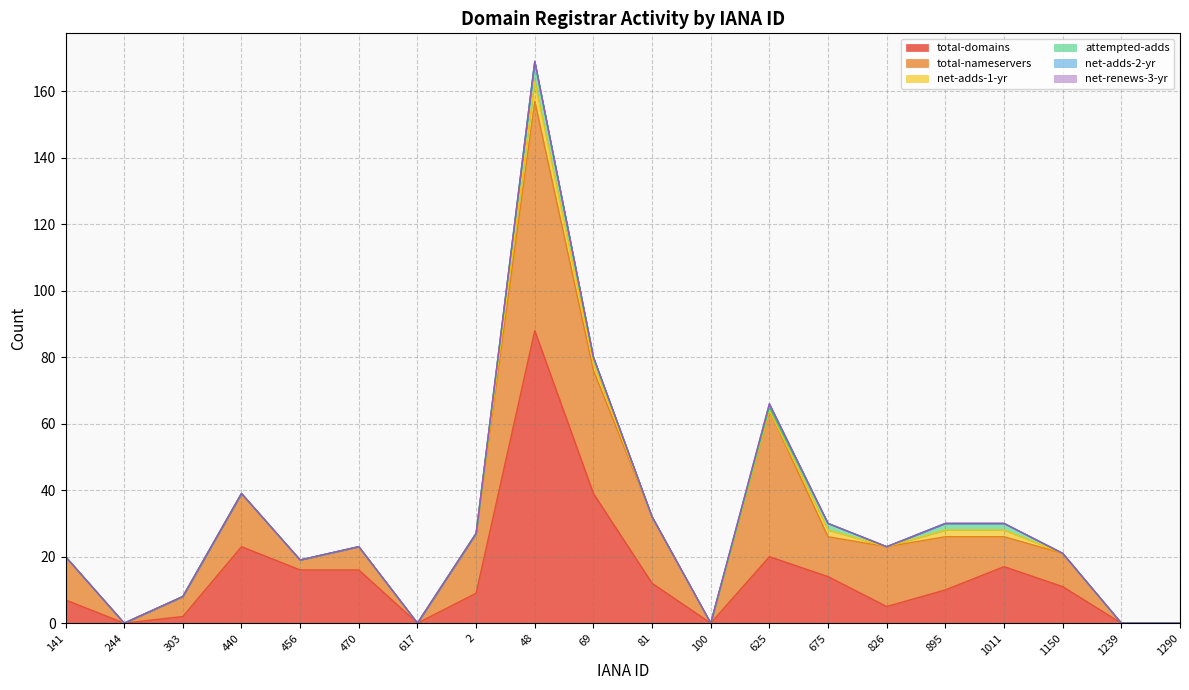

How many distinct data groups are displayed?

6